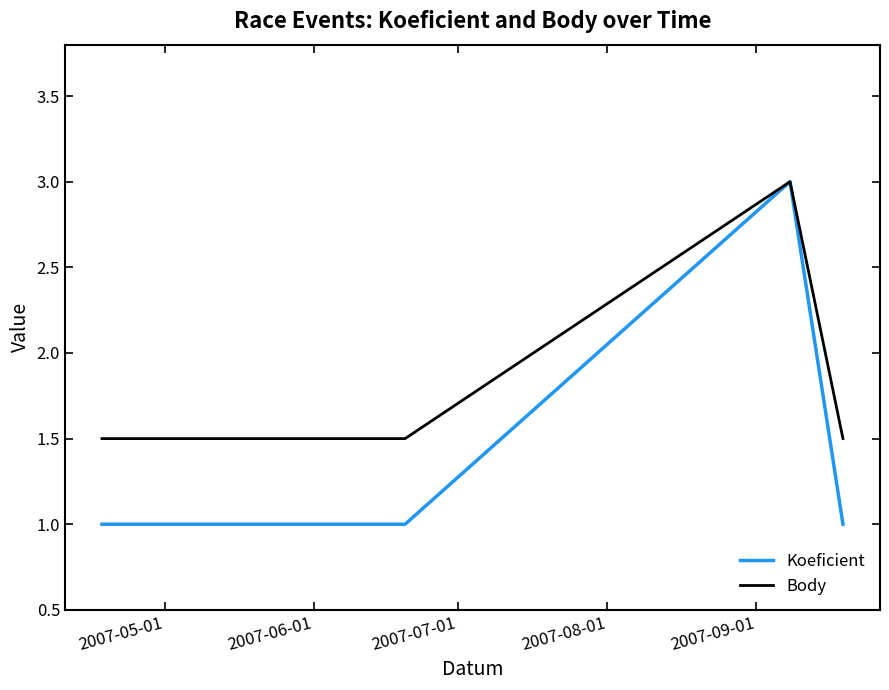

What is the smallest value displayed?

1.0